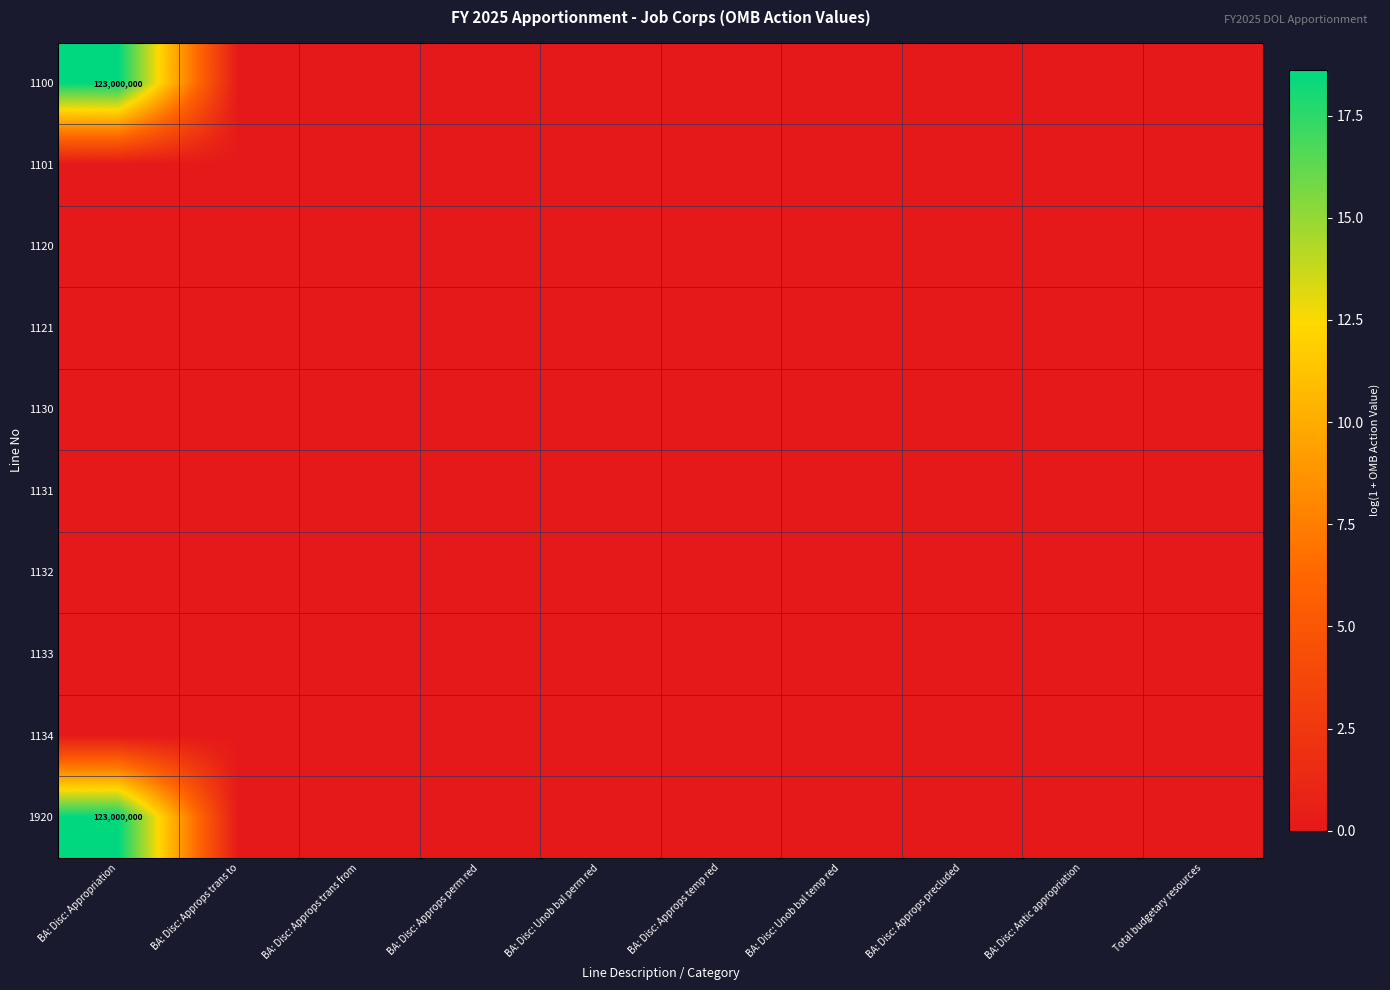

Count the number of categories in the chart.

10